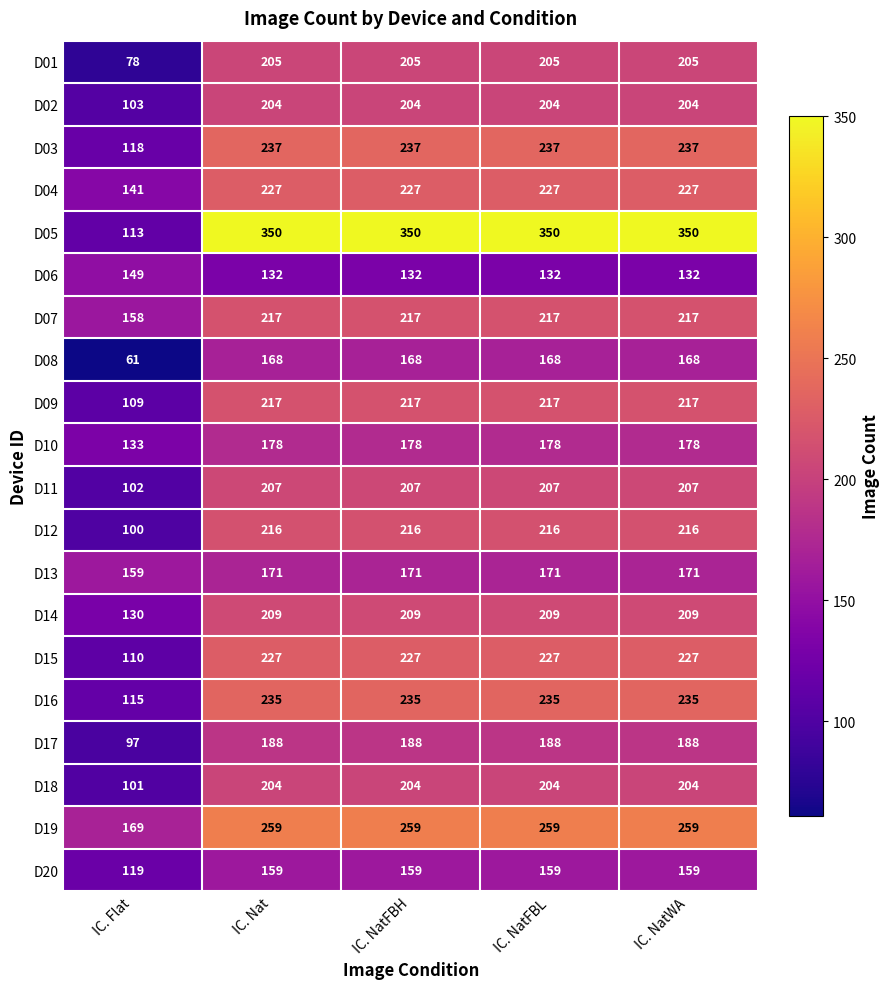

What is the total value across all series at IC. Flat?

2365